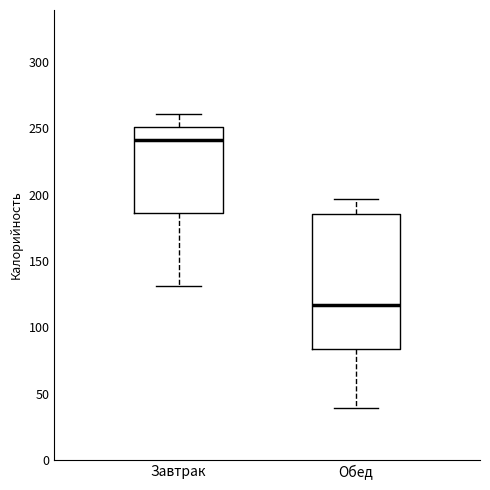

Which box is the tallest, from its lower edge to its upper edge?

Обед